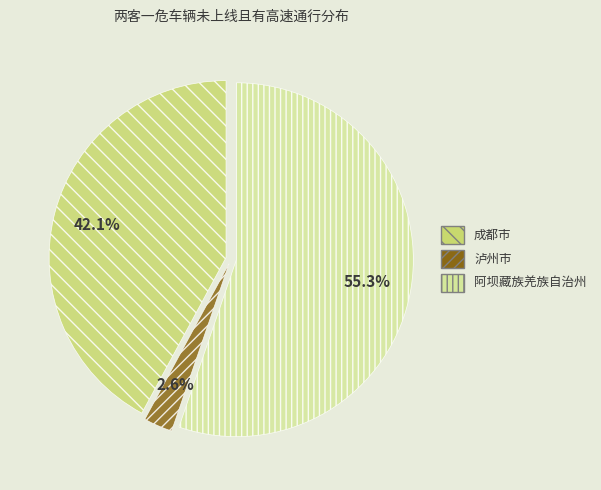

Rank the categories by value from highest to lowest.

阿坝藏族羌族自治州, 成都市, 泸州市